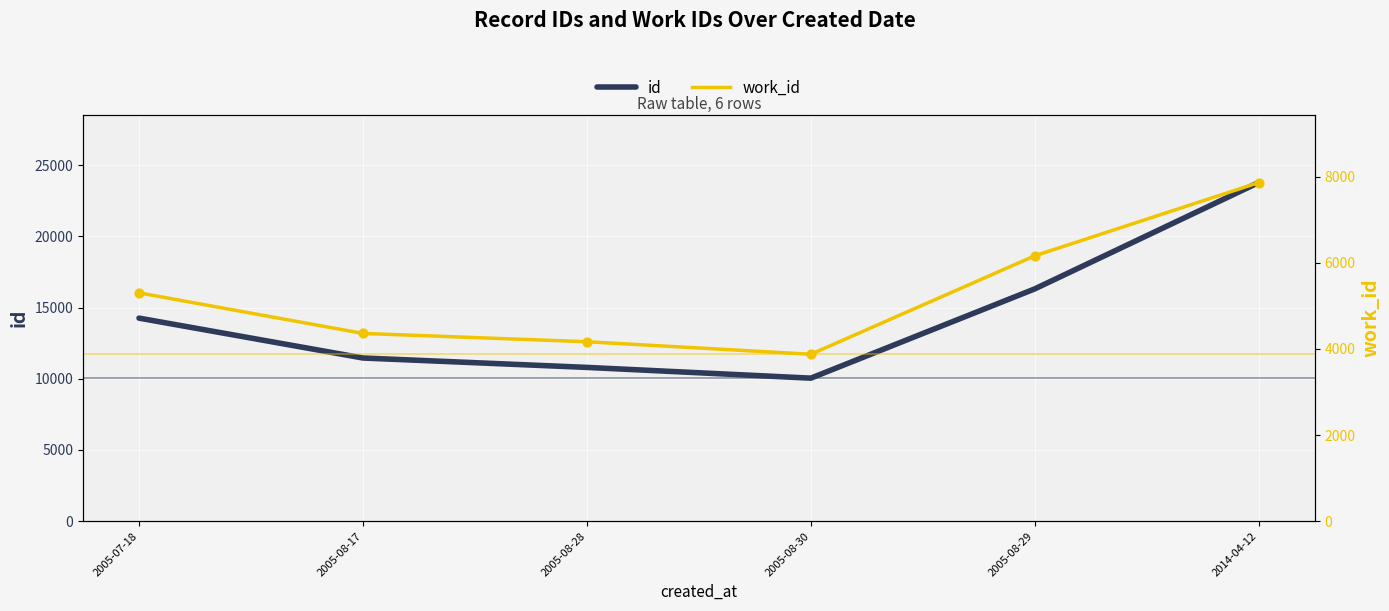

Which series contains the lowest Y value?

work_id